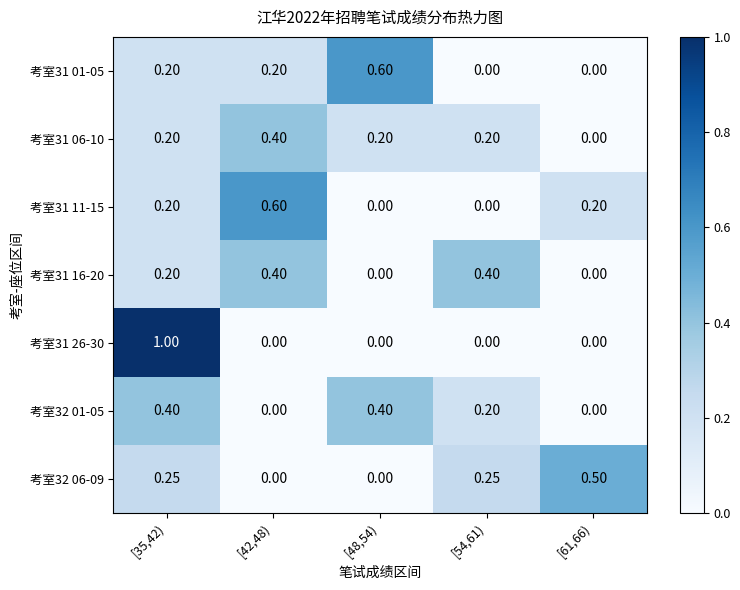

What is the difference between the highest and lowest values at [48,54)?

0.6